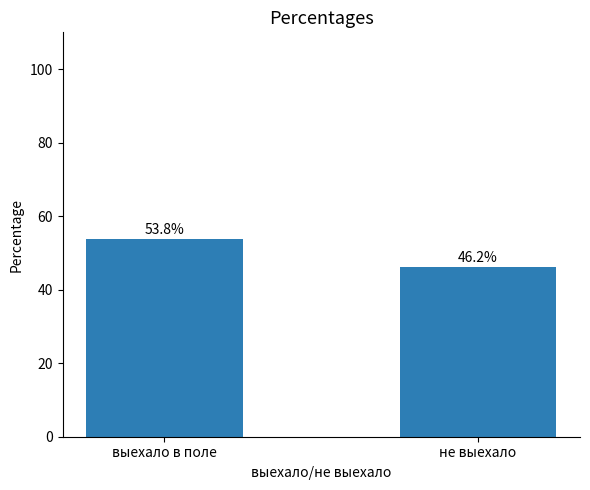

The chart shows a value of 18.4 at выехало в поле. True or false?

False